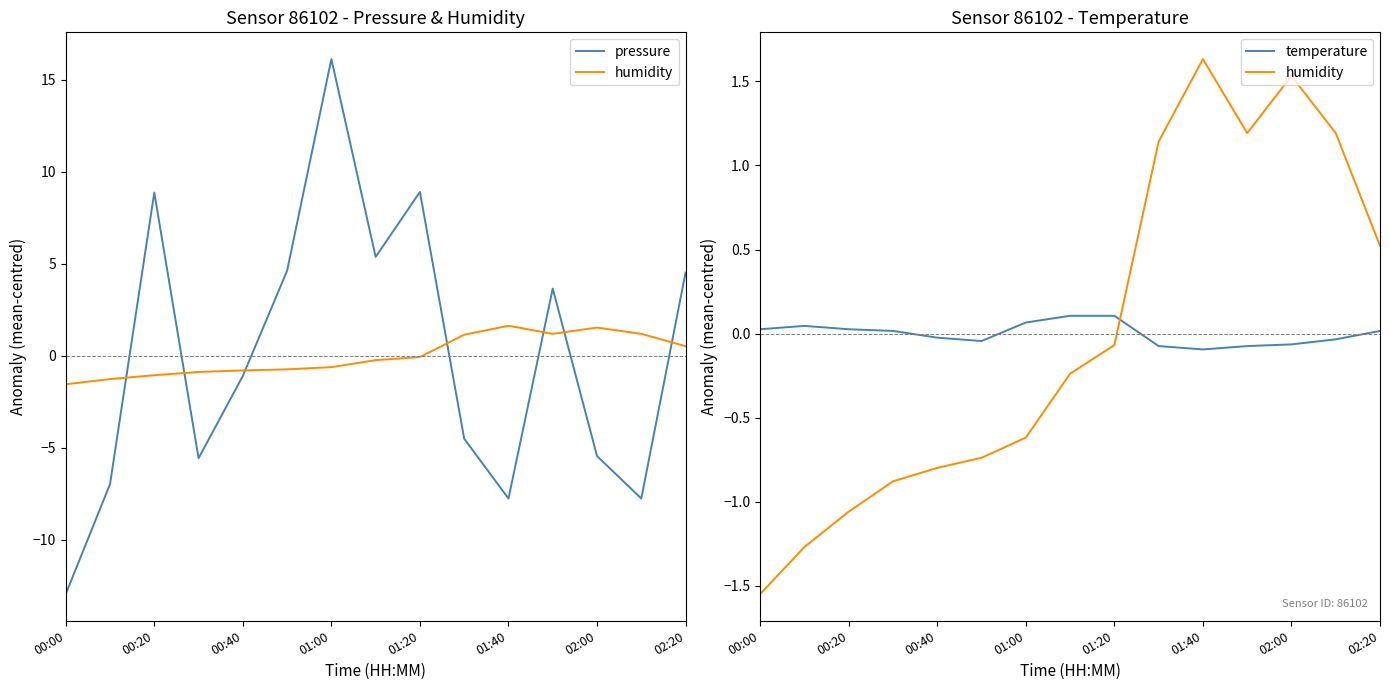

Which series has the largest total across all categories?

humidity